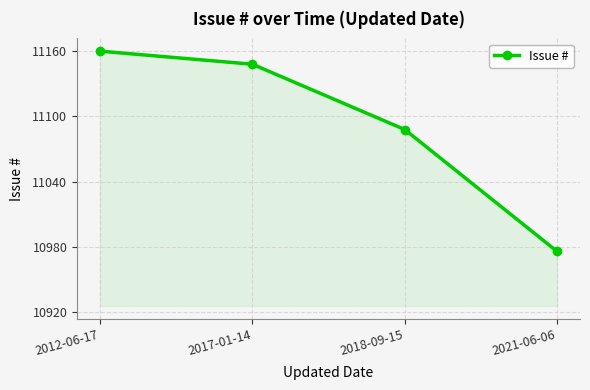

Does the chart display data point markers on the line(s)?

Yes